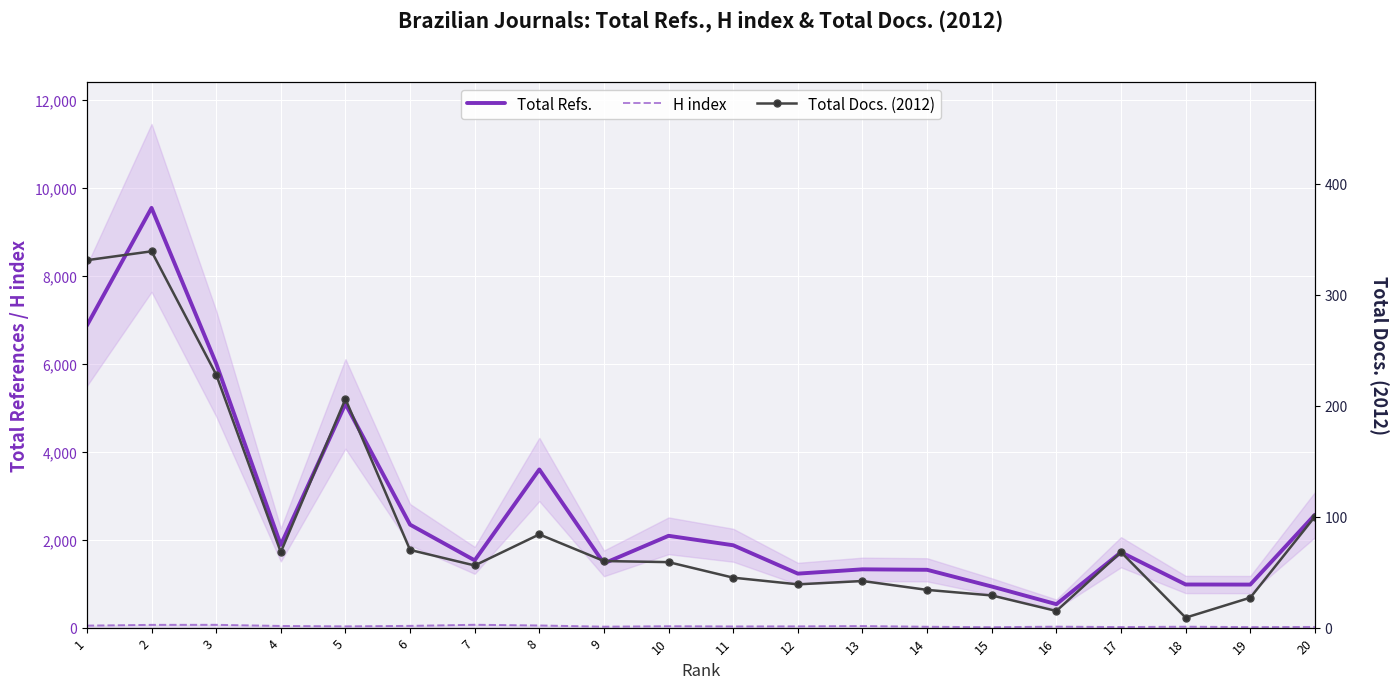

What is the difference between the maximum and minimum values in the Total Refs. series?

9012